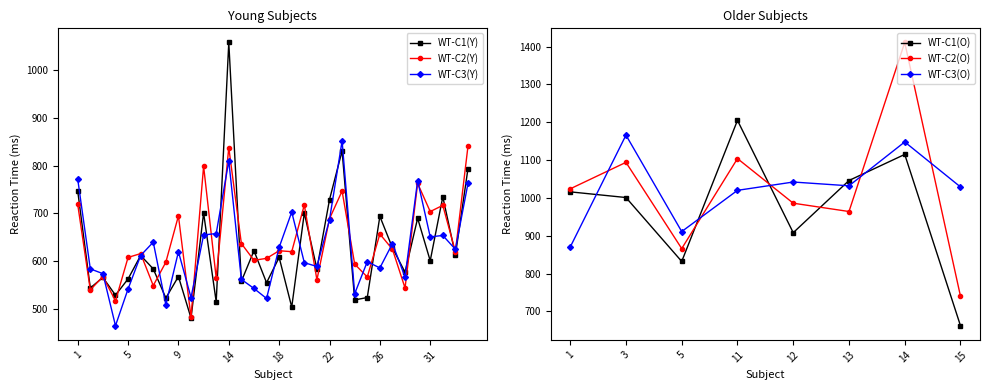

Is it true that Neutral equals 421 at 11?

False